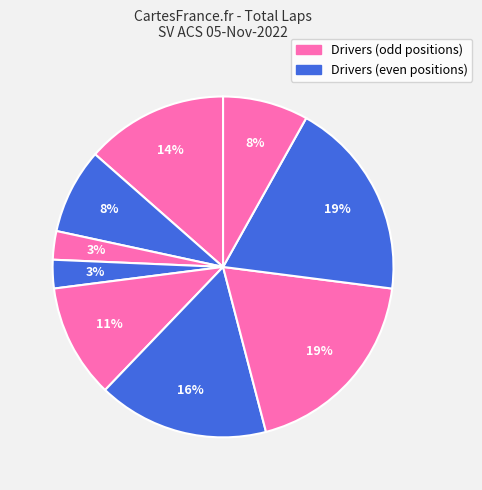

Does any single category account for the majority?

No